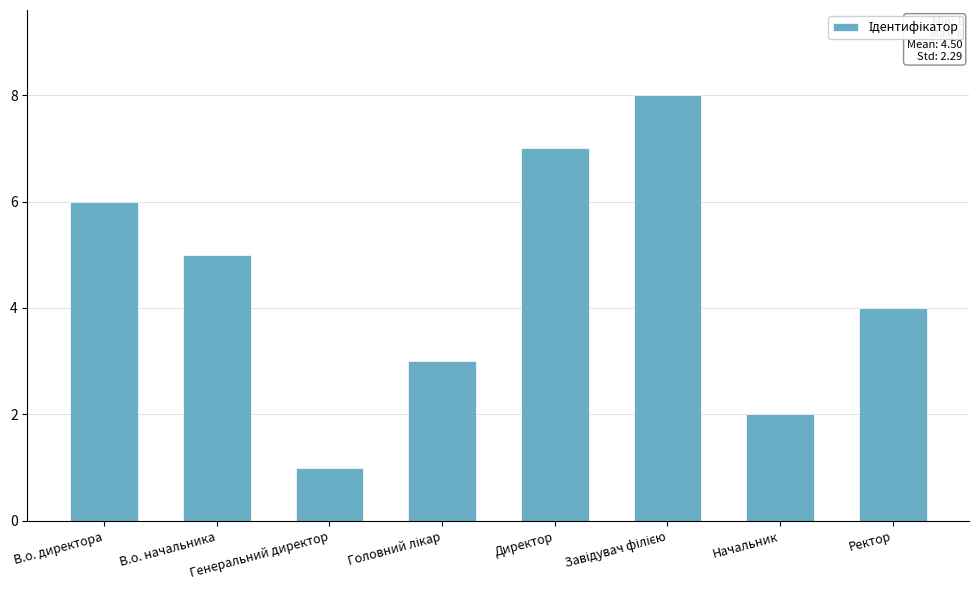

What is the maximum value shown in the chart?

8